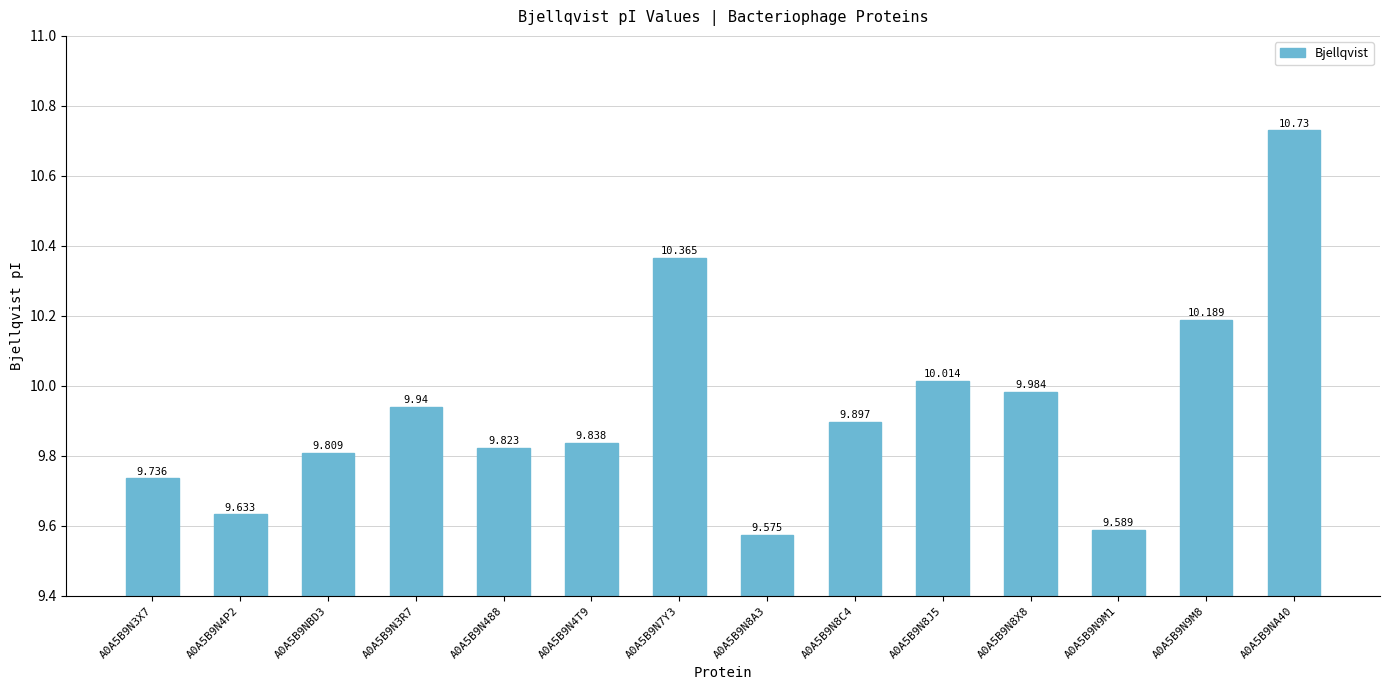

Rank the categories by value from highest to lowest.

A0A5B9NA40, A0A5B9N7Y3, A0A5B9N9M8, A0A5B9N8J5, A0A5B9N8X8, A0A5B9N3R7, A0A5B9N8C4, A0A5B9N4T9, A0A5B9N488, A0A5B9NBD3, A0A5B9N3X7, A0A5B9N4P2, A0A5B9N9M1, A0A5B9N8A3